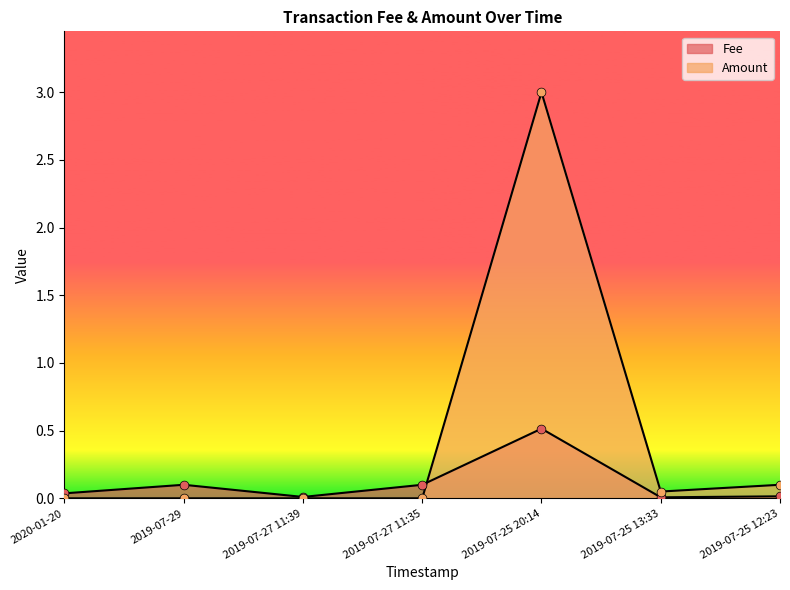

Which series has the widest spread of Y values?

Amount